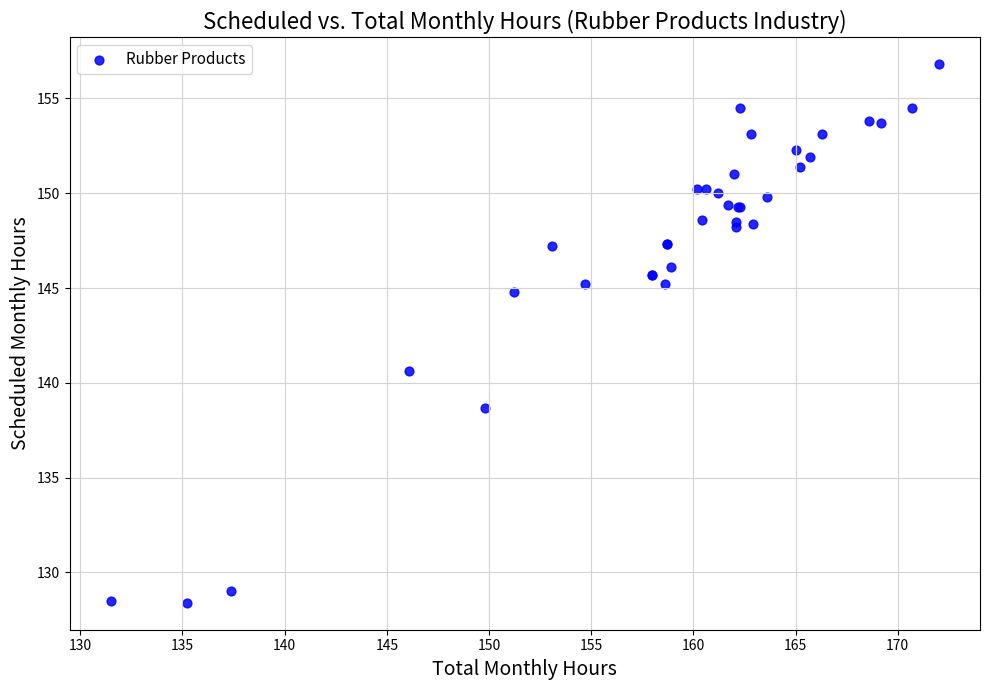

What Y value in the scatter plot is closest to 142?

140.6